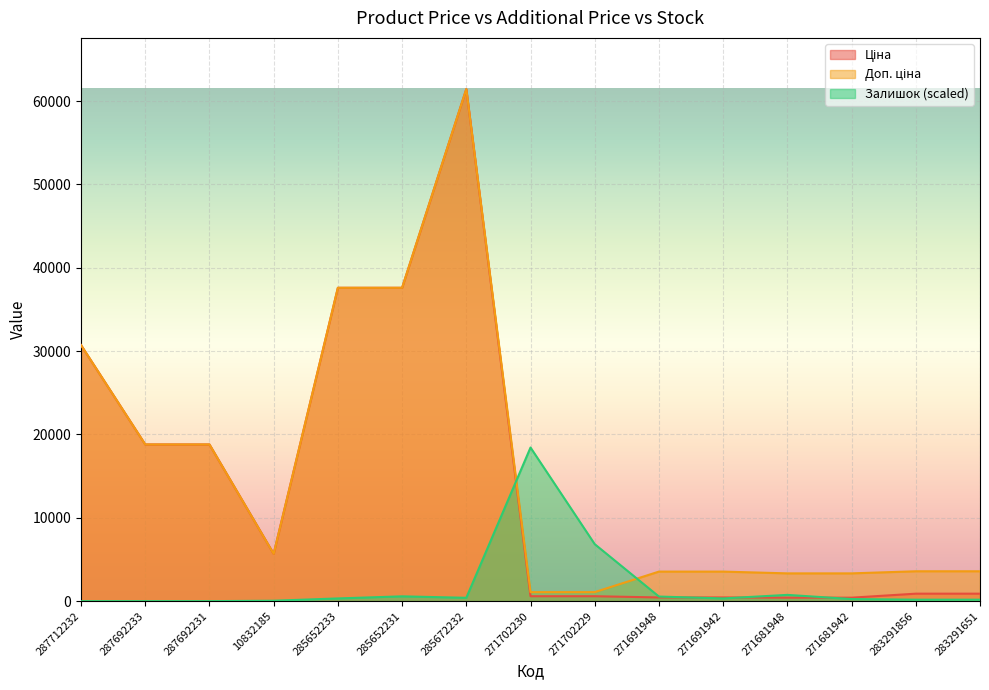

Reading left to right, extract all data points from this chart.

Ціна: 30717.1	18796.8	18796.8	5673.8	37593.6	37593.6	61434.3	589.9	589.9	443.1	443.1	416.6	416.6	895.9	895.9
Доп. ціна: 30717.1	18796.8	18796.8	5673.8	37593.6	37593.6	61434.3	1081.7	1081.7	3545.0	3545.0	3332.5	3332.5	3583.6	3583.6
Залишок: 0.0	0.0	0.0	50.1	325.5	575.9	400.7	18430.3	6836.2	550.9	325.5	751.2	250.4	175.3	175.3